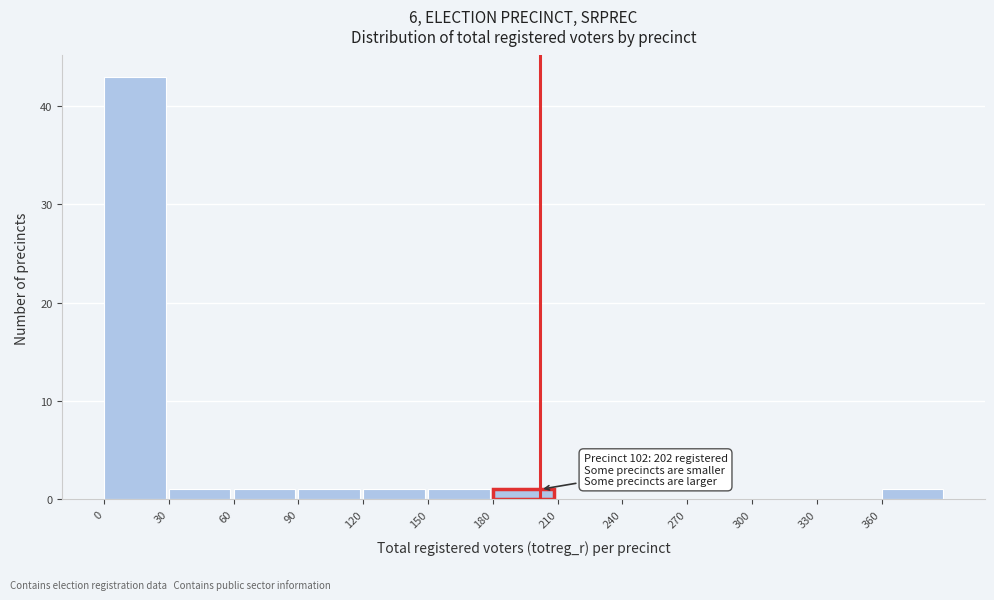

Over which range of the x-axis is the bar tallest?

0 to 30